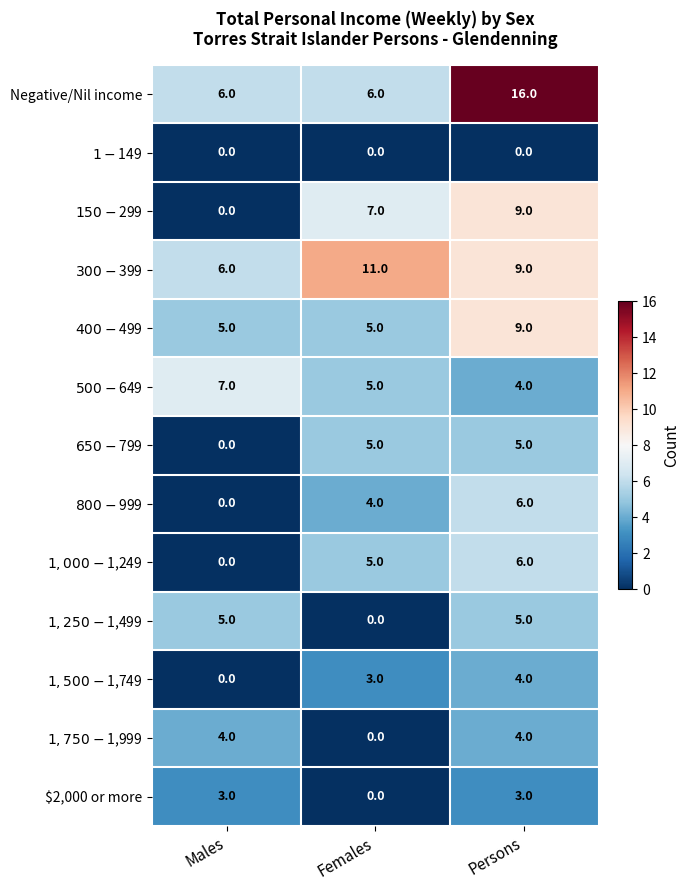

Which label corresponds to the largest value in the chart?

Persons